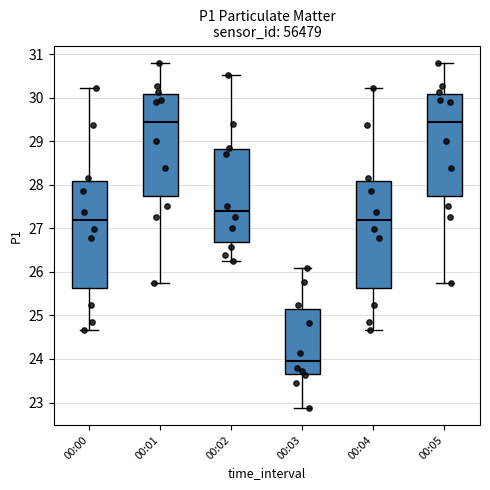

Where is the upper edge of the box for 00:01 on the y-axis? The values are not printed on the chart, so give them approximately, as read against the axis.

30.1